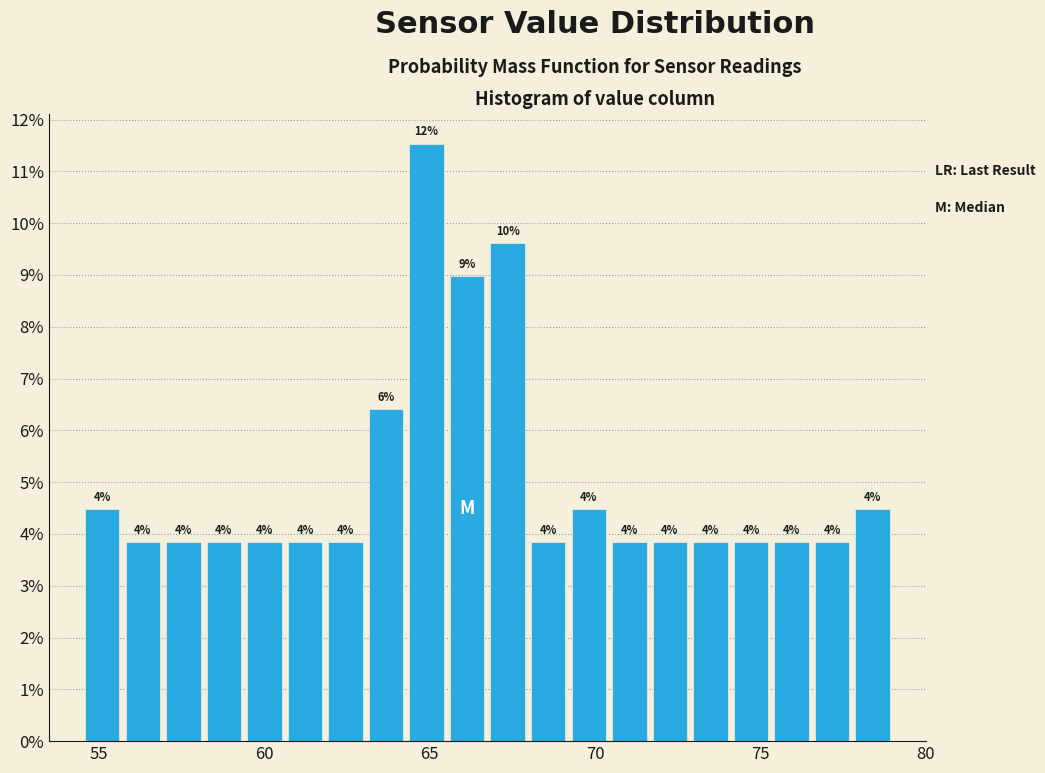

Around what value on the x-axis is the tallest bar? Give the approximate position of its centre, as read against the axis.

65.0